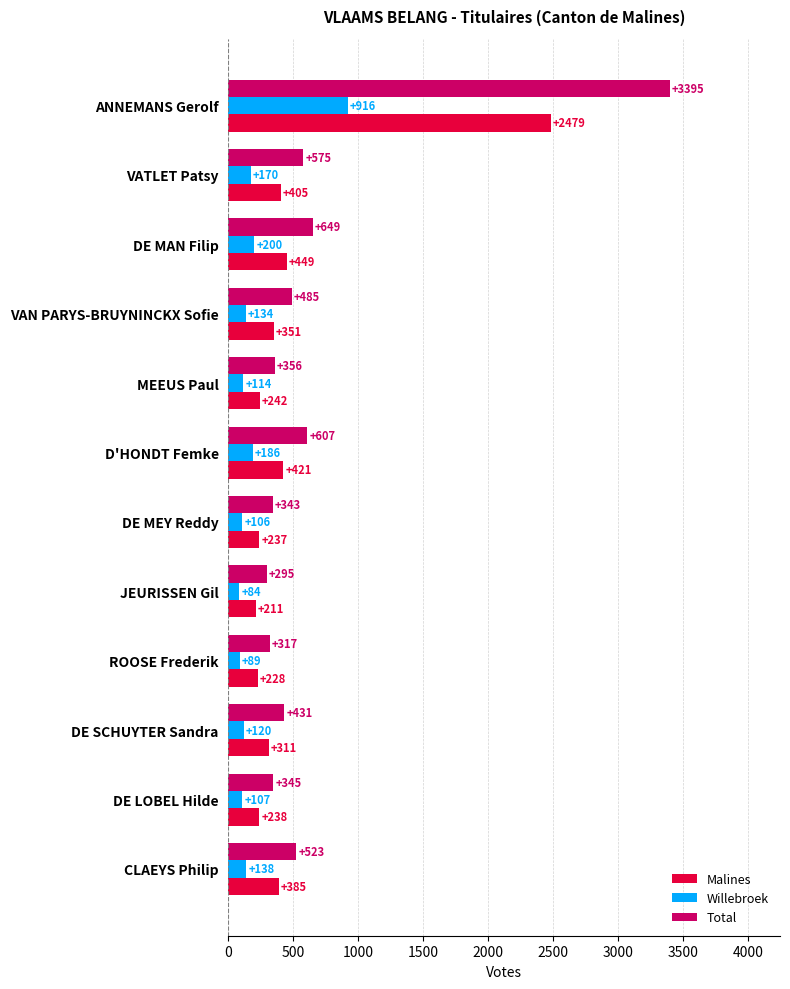

At which category does the chart reach its peak across all series?

ANNEMANS Gerolf